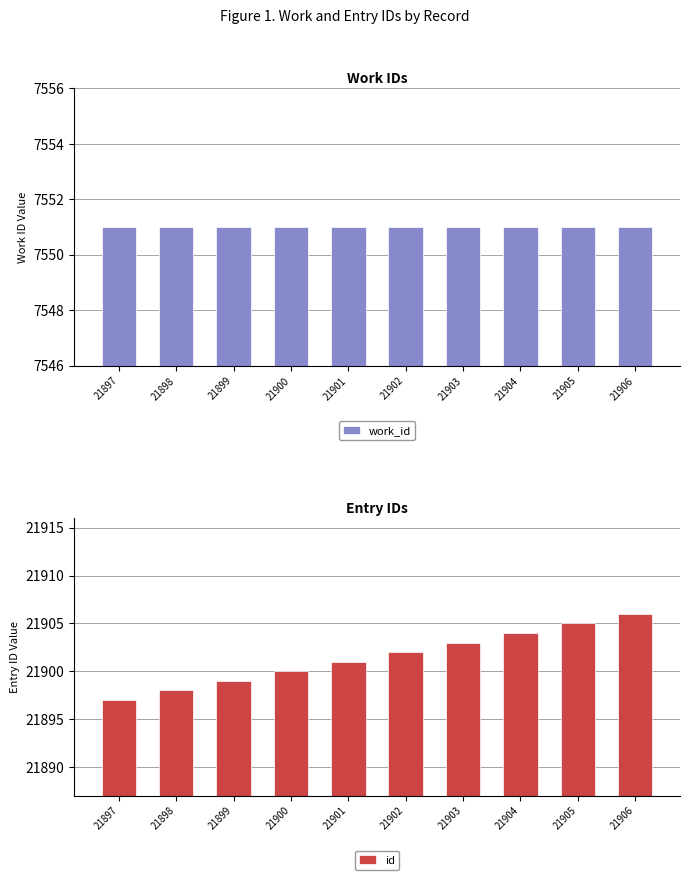

What is the difference between the highest and lowest values at 21901?

14350